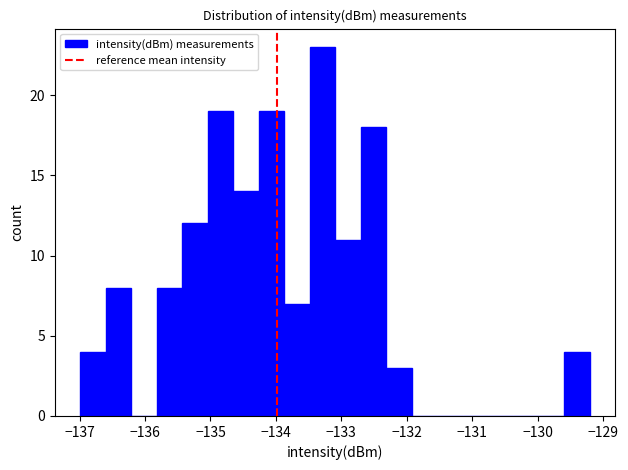

Around what value on the x-axis is the tallest bar? Give the approximate position of its centre, as read against the axis.

-133.3